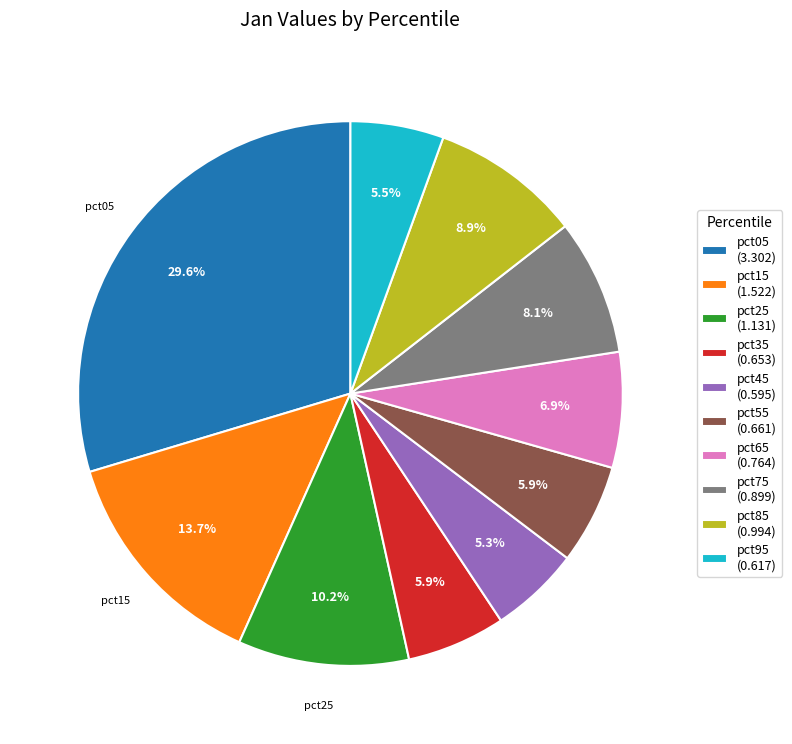

The pct65 slice represents 7% of the pie. True or false?

True